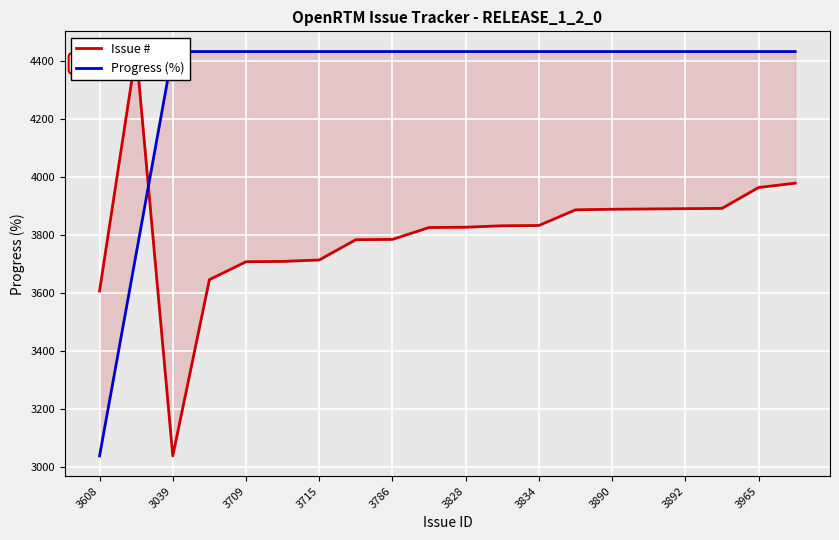

Rank the series at 3828 from lowest to highest value.

Issue #, Progress (%)